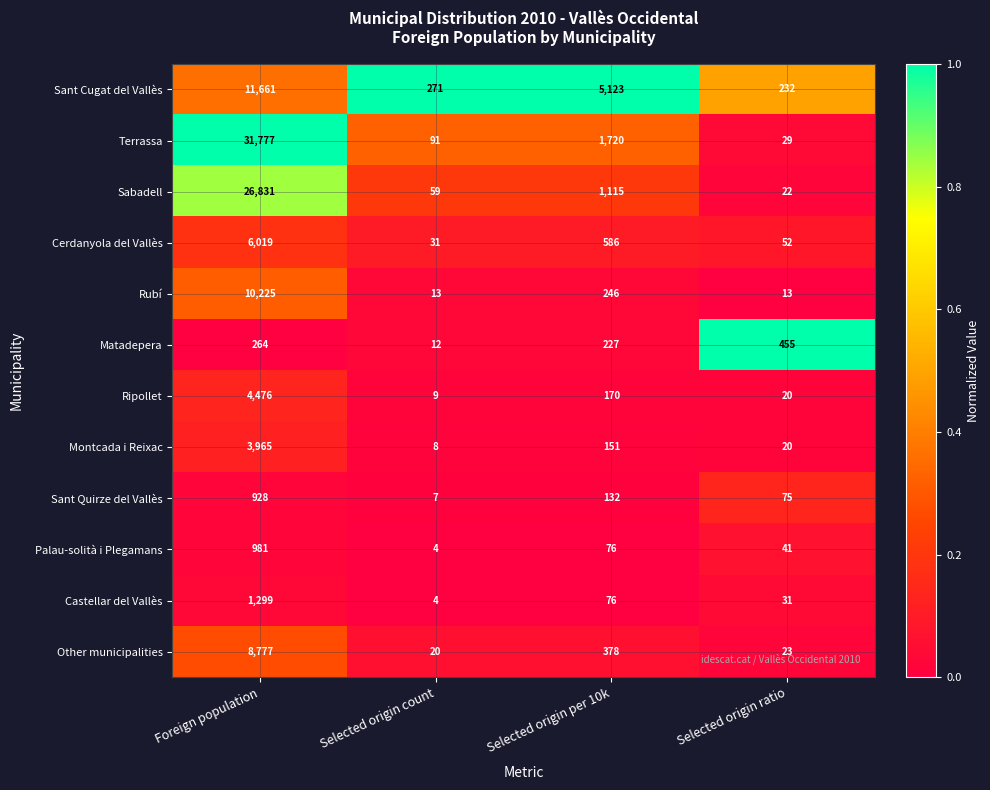

Where does the Other municipalities series first go above 378?

Foreign population